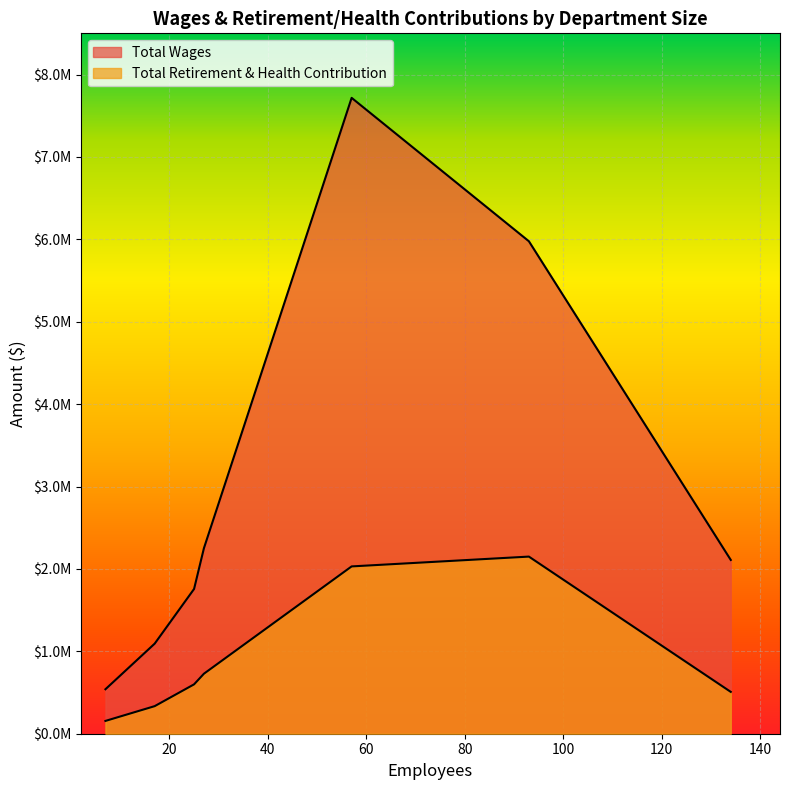

List the labels in order of Total Wages value, smallest first.

7, 17, 25, 134, 27, 93, 57